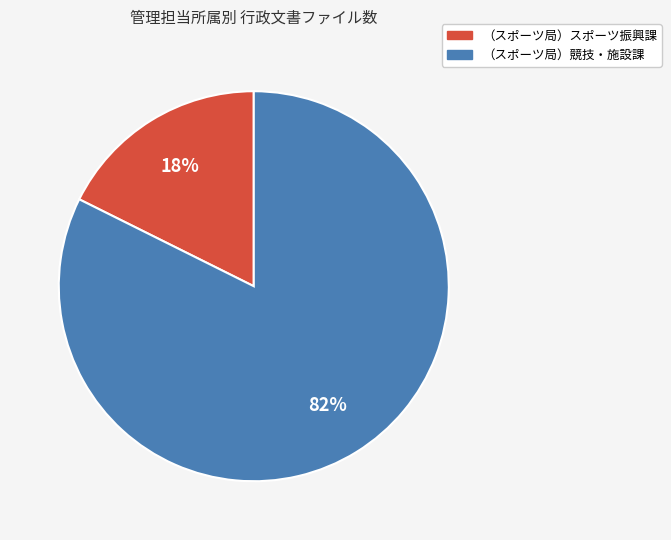

Which has a higher value, （スポーツ局）競技・施設課 or （スポーツ局）スポーツ振興課?

（スポーツ局）競技・施設課